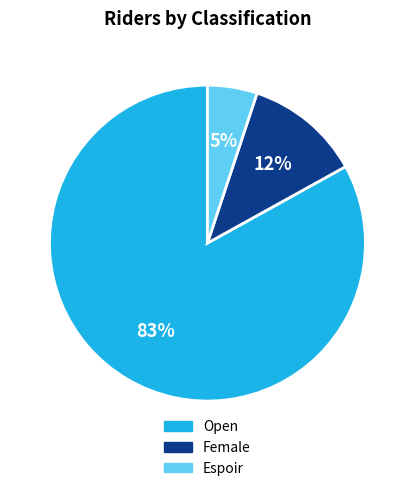

What percentage is the Espoir slice, to the nearest percent?

5%